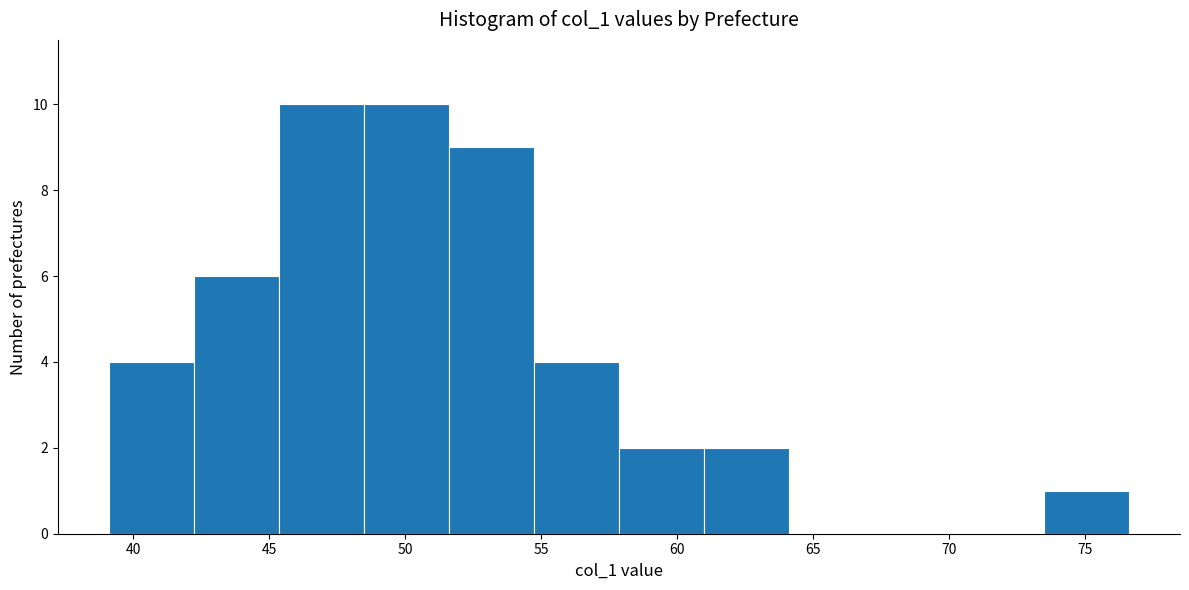

How tall is the bar that spans 48.5 to 51.5 on the x-axis? Neither the bar edges nor the heights are printed on the chart, so give them approximately, as read against the axes.

10